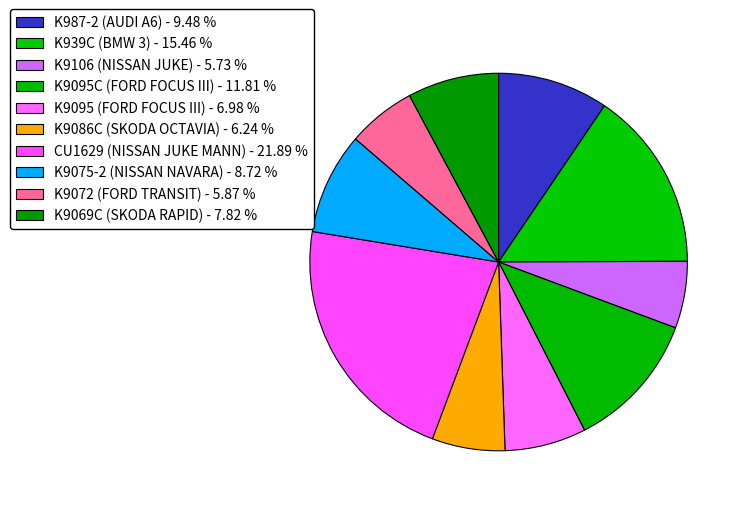

What is the ratio of the value at K9095C (FORD FOCUS III) to the value at K9106 (NISSAN JUKE)?

2.1